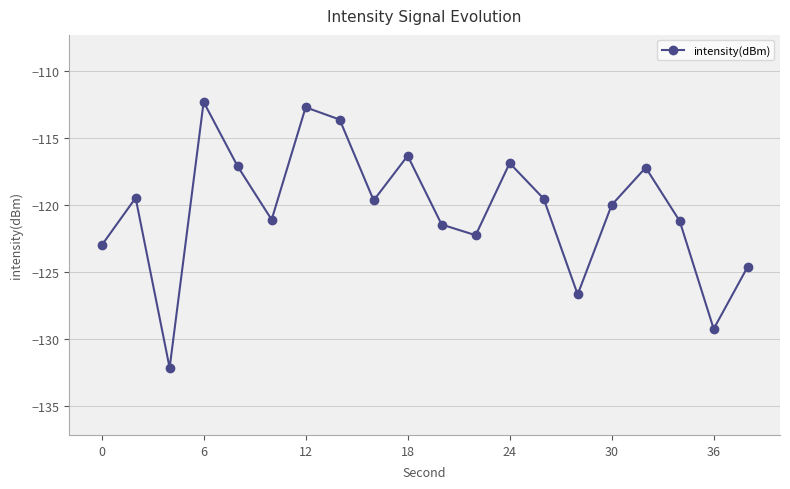

What is the difference between the maximum and second lowest values?

16.9